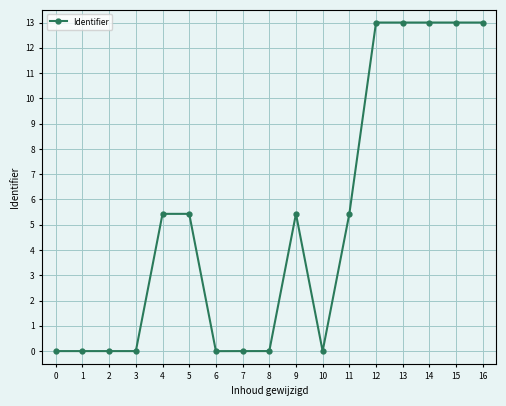

True or false: the data shows 5.3 at 13.

False